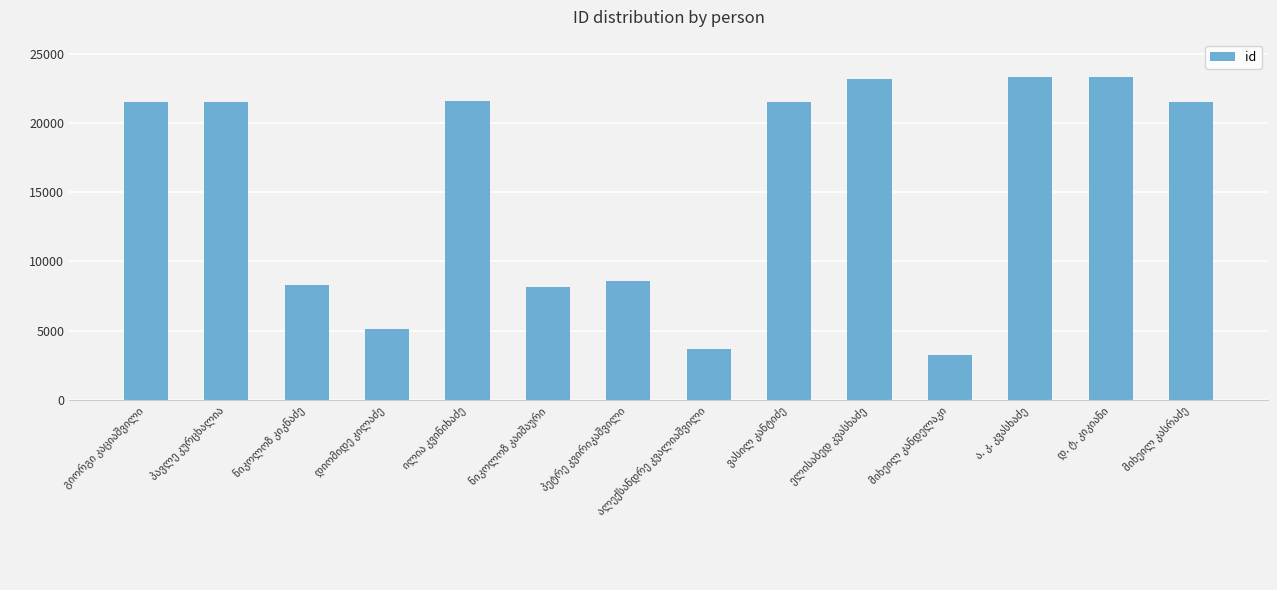

What is the sum of all values?

214492